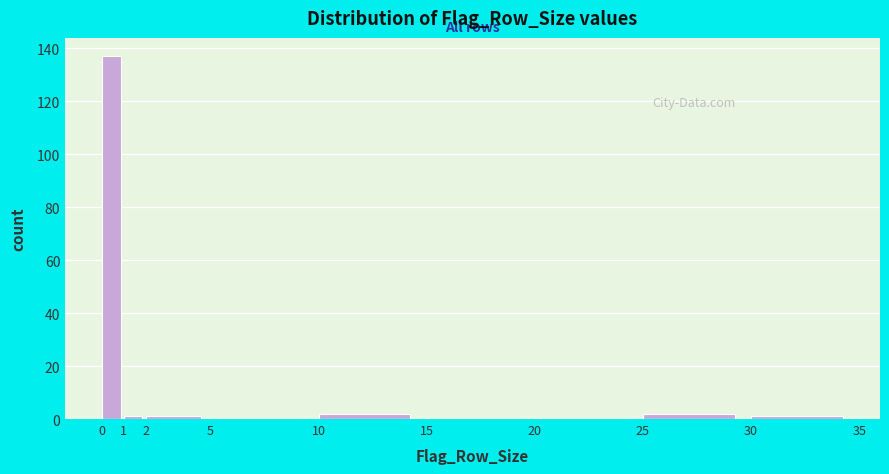

Reading left to right, transcribe this chart: for each bar, give the range it covers on the x-axis and its height. The values are not printed on the chart, so give them approximately, as read against the axis.

0 to 1: 138
1 to 2: under 2
2 to 5: under 2
5 to 10: 0
10 to 15: 2
15 to 20: 0
20 to 25: 0
25 to 30: 2
30 to 35: under 2